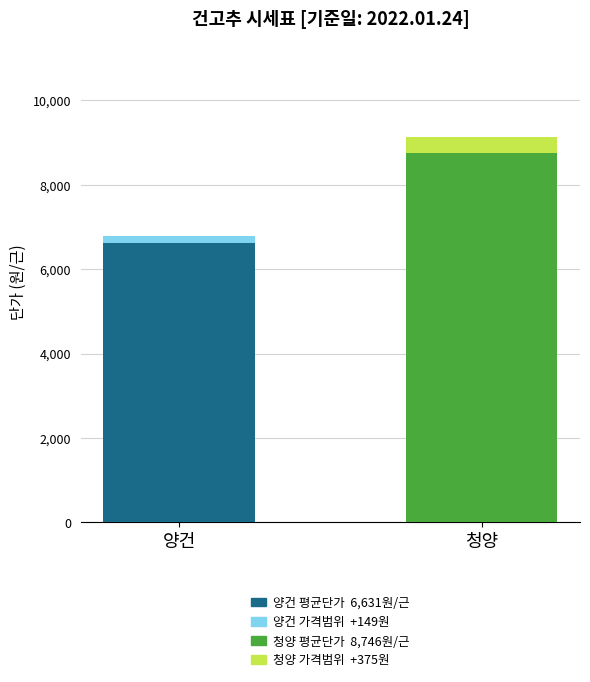

What is the total value across all series at 청양?

9121